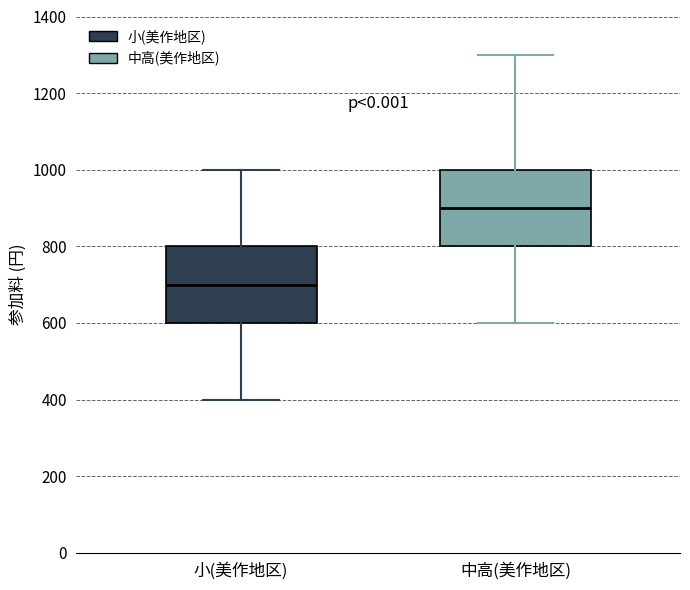

Which box's median line is the highest?

中高(美作地区)